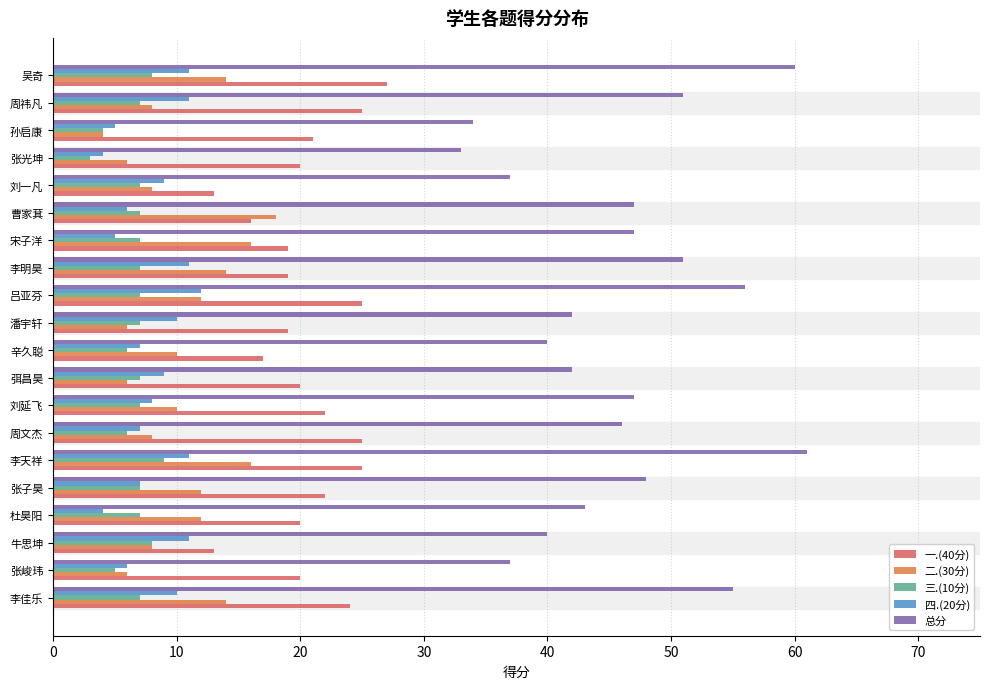

The 四.(20分) series shows 4 at 周文杰. True or false?

False